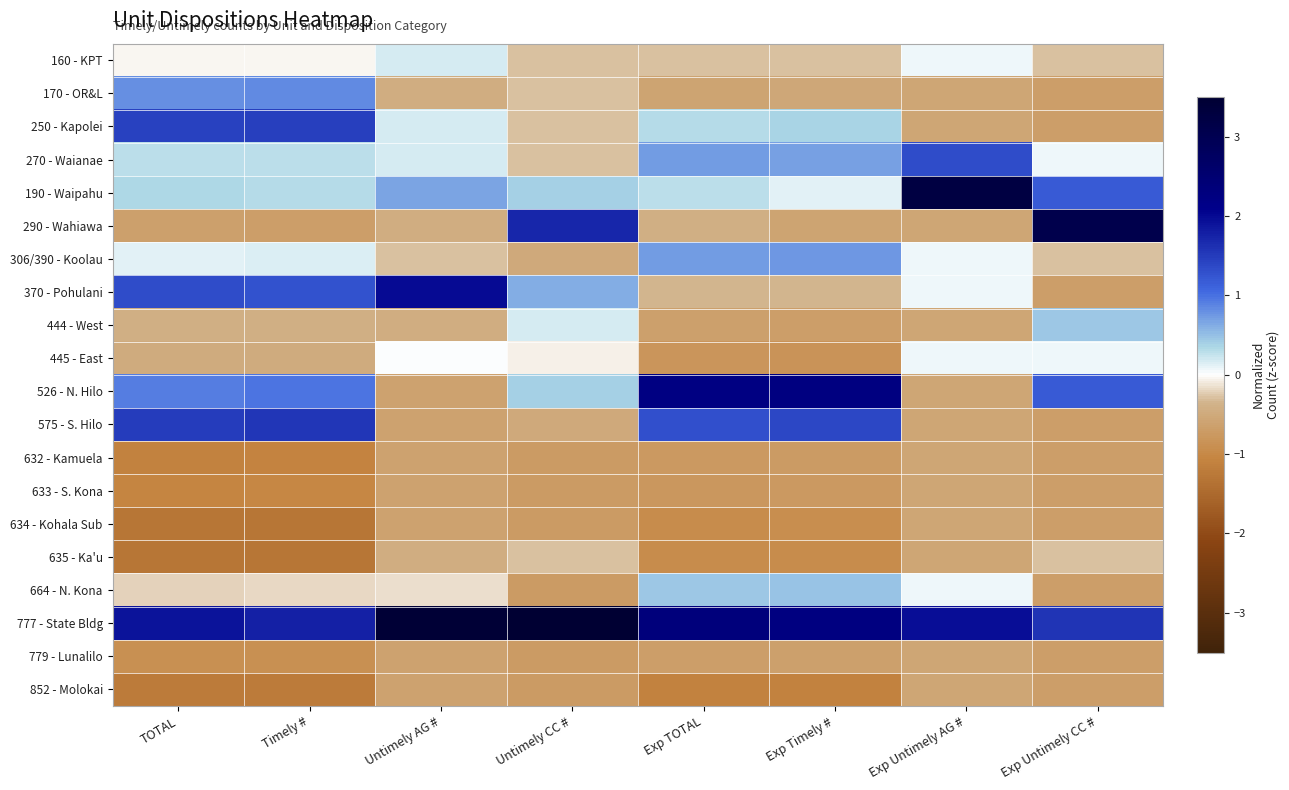

Reading right to left, what are all the values shown in this chart?

160 - KPT: Exp Untimely CC #=-0.3	Exp Untimely AG #=0.1	Exp Timely #=-0.3	Exp TOTAL=-0.3	Untimely CC #=-0.3	Untimely AG #=0.2	Timely #=-0.0	TOTAL=-0.0
170 - OR&L: Exp Untimely CC #=-0.7	Exp Untimely AG #=-0.6	Exp Timely #=-0.5	Exp TOTAL=-0.6	Untimely CC #=-0.3	Untimely AG #=-0.5	Timely #=0.8	TOTAL=0.8
250 - Kapolei: Exp Untimely CC #=-0.7	Exp Untimely AG #=-0.6	Exp Timely #=0.4	Exp TOTAL=0.3	Untimely CC #=-0.3	Untimely AG #=0.2	Timely #=1.5	TOTAL=1.4
270 - Waianae: Exp Untimely CC #=0.1	Exp Untimely AG #=1.3	Exp Timely #=0.7	Exp TOTAL=0.7	Untimely CC #=-0.3	Untimely AG #=0.2	Timely #=0.3	TOTAL=0.3
190 - Waipahu: Exp Untimely CC #=1.2	Exp Untimely AG #=3.2	Exp Timely #=0.1	Exp TOTAL=0.3	Untimely CC #=0.4	Untimely AG #=0.7	Timely #=0.3	TOTAL=0.3
290 - Wahiawa: Exp Untimely CC #=3.1	Exp Untimely AG #=-0.6	Exp Timely #=-0.6	Exp TOTAL=-0.4	Untimely CC #=1.7	Untimely AG #=-0.5	Timely #=-0.7	TOTAL=-0.6
306/390 - Koolau: Exp Untimely CC #=-0.3	Exp Untimely AG #=0.1	Exp Timely #=0.8	Exp TOTAL=0.7	Untimely CC #=-0.5	Untimely AG #=-0.3	Timely #=0.1	TOTAL=0.1
370 - Pohulani: Exp Untimely CC #=-0.7	Exp Untimely AG #=0.1	Exp Timely #=-0.3	Exp TOTAL=-0.4	Untimely CC #=0.6	Untimely AG #=2.0	Timely #=1.3	TOTAL=1.3
444 - West: Exp Untimely CC #=0.5	Exp Untimely AG #=-0.6	Exp Timely #=-0.7	Exp TOTAL=-0.6	Untimely CC #=0.2	Untimely AG #=-0.5	Timely #=-0.4	TOTAL=-0.4
445 - East: Exp Untimely CC #=0.1	Exp Untimely AG #=0.1	Exp Timely #=-0.8	Exp TOTAL=-0.8	Untimely CC #=-0.1	Untimely AG #=0.0	Timely #=-0.5	TOTAL=-0.5
526 - N. Hilo: Exp Untimely CC #=1.2	Exp Untimely AG #=-0.6	Exp Timely #=2.3	Exp TOTAL=2.2	Untimely CC #=0.4	Untimely AG #=-0.6	Timely #=1.0	TOTAL=0.9
575 - S. Hilo: Exp Untimely CC #=-0.7	Exp Untimely AG #=-0.6	Exp Timely #=1.4	Exp TOTAL=1.3	Untimely CC #=-0.5	Untimely AG #=-0.6	Timely #=1.6	TOTAL=1.5
632 - Kamuela: Exp Untimely CC #=-0.7	Exp Untimely AG #=-0.6	Exp Timely #=-0.7	Exp TOTAL=-0.8	Untimely CC #=-0.7	Untimely AG #=-0.6	Timely #=-1.1	TOTAL=-1.1
633 - S. Kona: Exp Untimely CC #=-0.7	Exp Untimely AG #=-0.6	Exp Timely #=-0.8	Exp TOTAL=-0.8	Untimely CC #=-0.7	Untimely AG #=-0.6	Timely #=-1.0	TOTAL=-1.0
634 - Kohala Sub: Exp Untimely CC #=-0.7	Exp Untimely AG #=-0.6	Exp Timely #=-0.9	Exp TOTAL=-0.9	Untimely CC #=-0.7	Untimely AG #=-0.6	Timely #=-1.3	TOTAL=-1.3
635 - Ka'u: Exp Untimely CC #=-0.3	Exp Untimely AG #=-0.6	Exp Timely #=-0.9	Exp TOTAL=-0.9	Untimely CC #=-0.3	Untimely AG #=-0.5	Timely #=-1.3	TOTAL=-1.3
664 - N. Kona: Exp Untimely CC #=-0.7	Exp Untimely AG #=0.1	Exp Timely #=0.5	Exp TOTAL=0.4	Untimely CC #=-0.7	Untimely AG #=-0.1	Timely #=-0.2	TOTAL=-0.2
777 - State Bldg: Exp Untimely CC #=1.6	Exp Untimely AG #=2.0	Exp Timely #=2.3	Exp TOTAL=2.3	Untimely CC #=3.5	Untimely AG #=3.4	Timely #=1.8	TOTAL=1.9
779 - Lunalilo: Exp Untimely CC #=-0.7	Exp Untimely AG #=-0.6	Exp Timely #=-0.6	Exp TOTAL=-0.7	Untimely CC #=-0.7	Untimely AG #=-0.6	Timely #=-0.9	TOTAL=-0.9
852 - Molokai: Exp Untimely CC #=-0.7	Exp Untimely AG #=-0.6	Exp Timely #=-1.1	Exp TOTAL=-1.1	Untimely CC #=-0.7	Untimely AG #=-0.6	Timely #=-1.2	TOTAL=-1.2